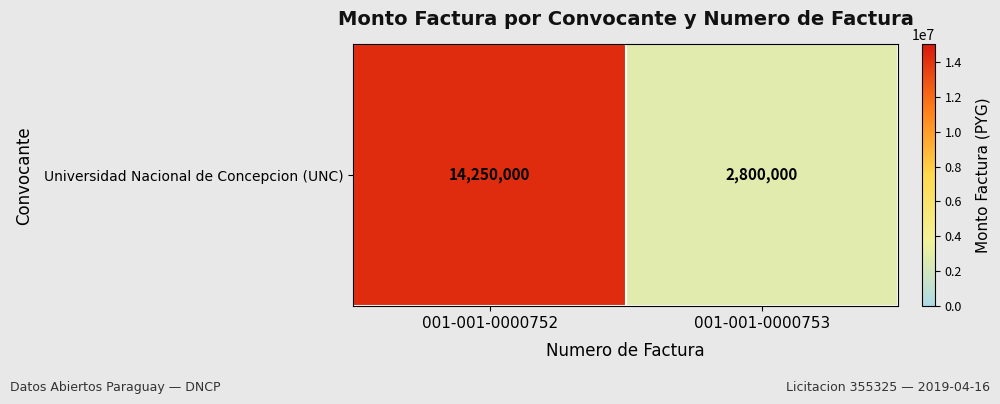

Where is the data nearest to the value 8525000?

001-001-0000752